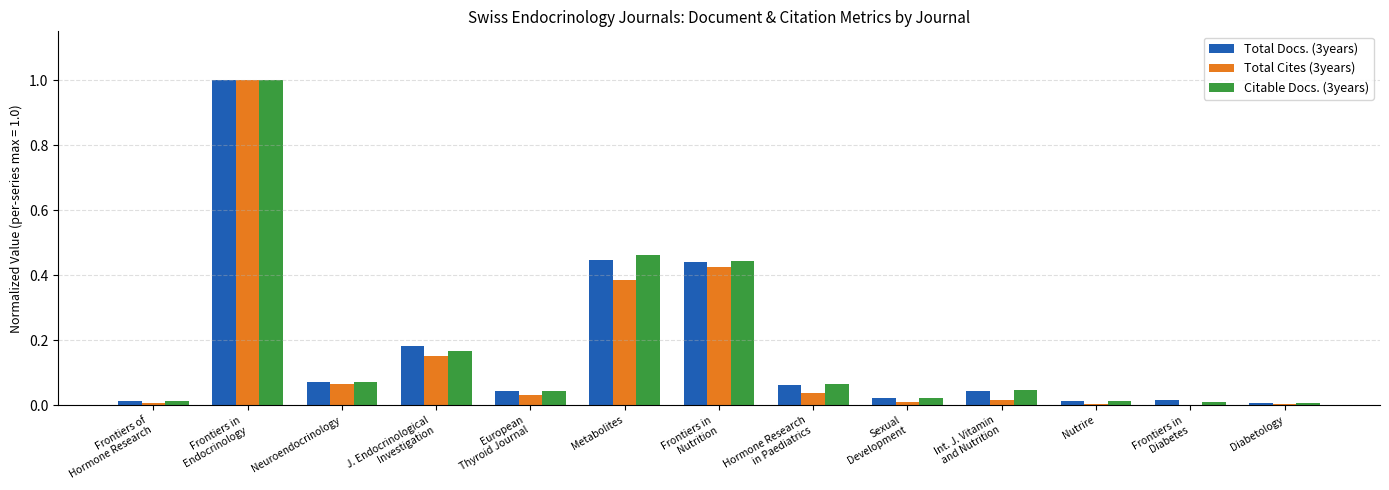

What is the sum of all Total Cites (3years) values?

2.1